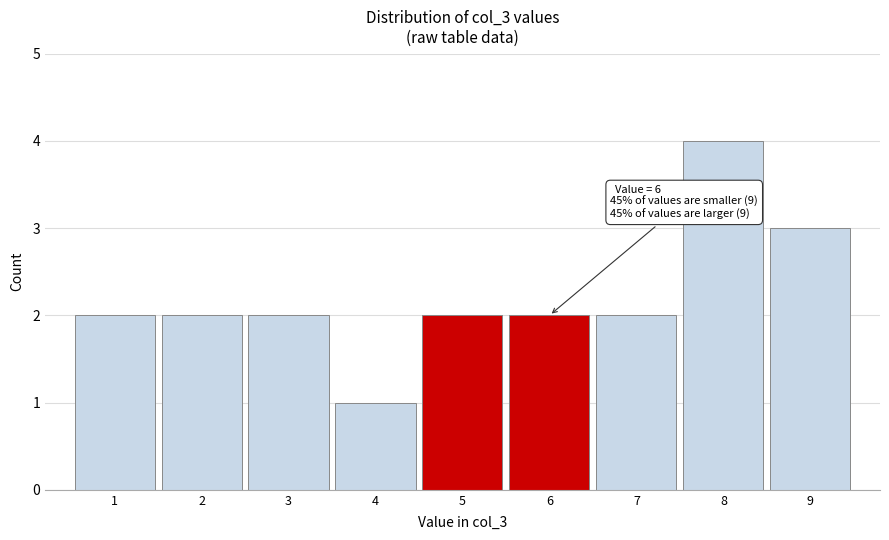

Reading right to left, transcribe all the data shown in this chart.

3	4	2	2	2	1	2	2	2